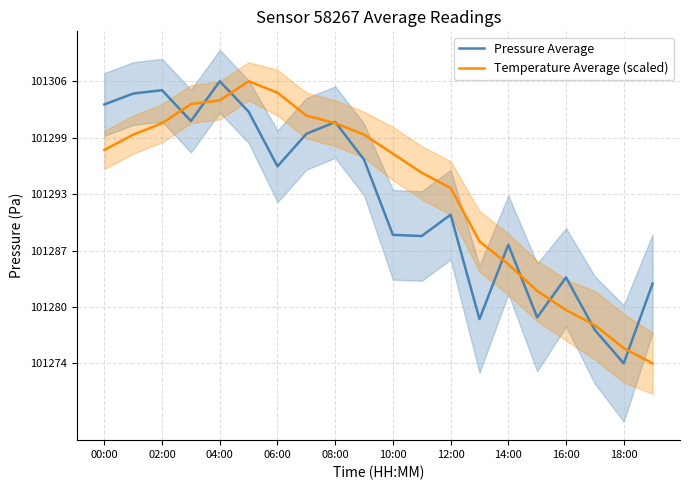

What position from the left is 02:00?

3